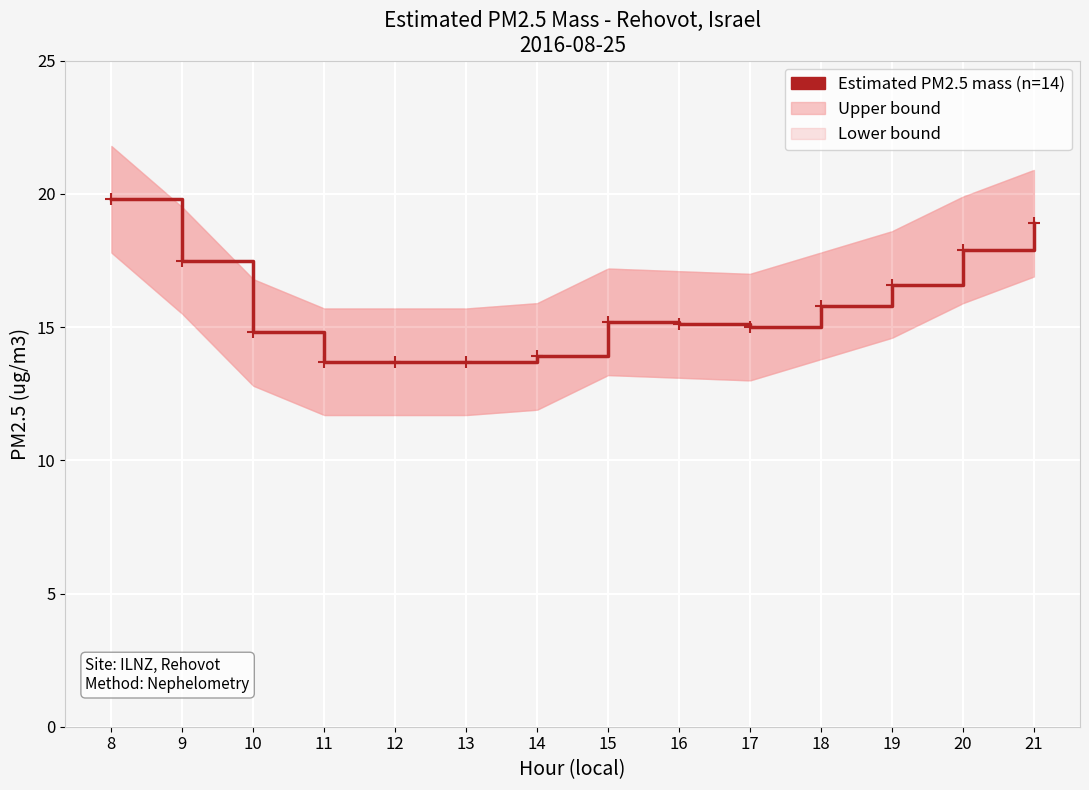

Reading left to right, transcribe all the data shown in this chart.

19.8	17.5	14.8	13.7	13.7	13.7	13.9	15.2	15.1	15.0	15.8	16.6	17.9	18.9